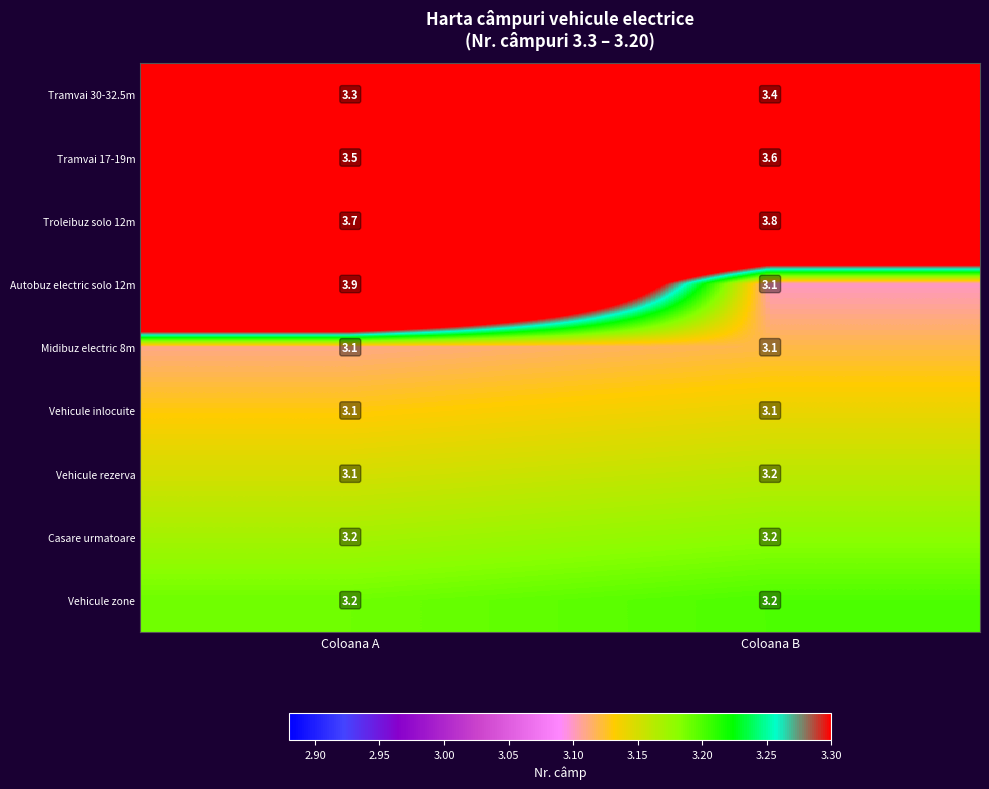

What is the sum of all Casare urmatoare values?

6.4